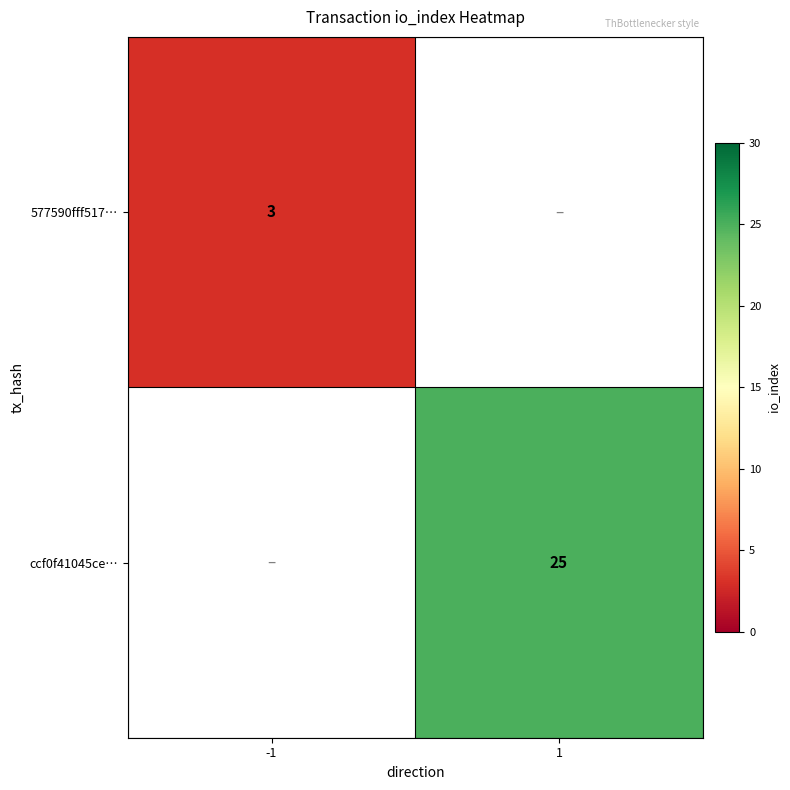

At how many categories does at least one series exceed 14?

1